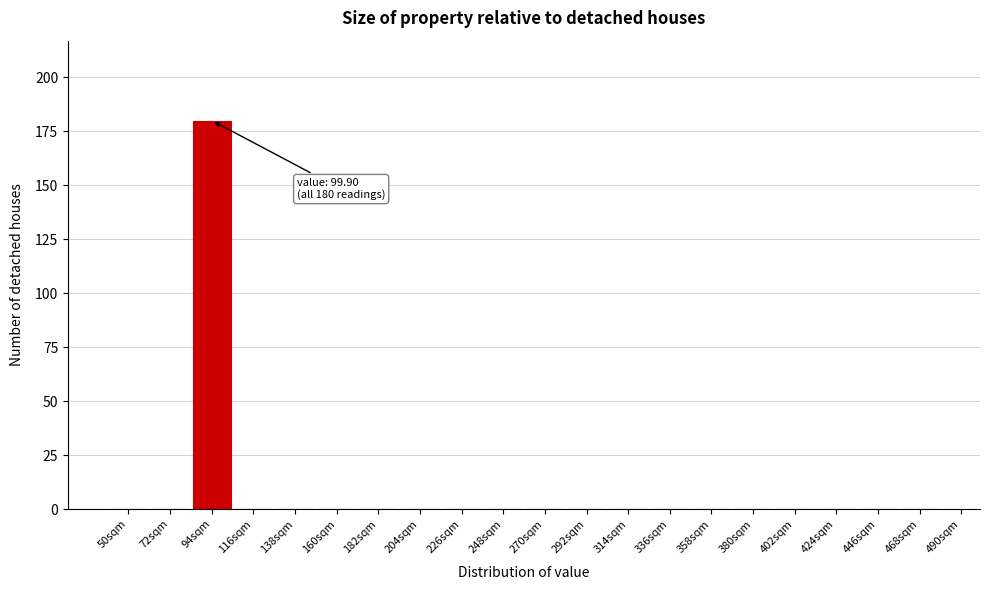

Reading left to right, transcribe all the data shown in this chart.

50sqm=0	72sqm=0	94sqm=180	116sqm=0	138sqm=0	160sqm=0	182sqm=0	204sqm=0	226sqm=0	248sqm=0	270sqm=0	292sqm=0	314sqm=0	336sqm=0	358sqm=0	380sqm=0	402sqm=0	424sqm=0	446sqm=0	468sqm=0